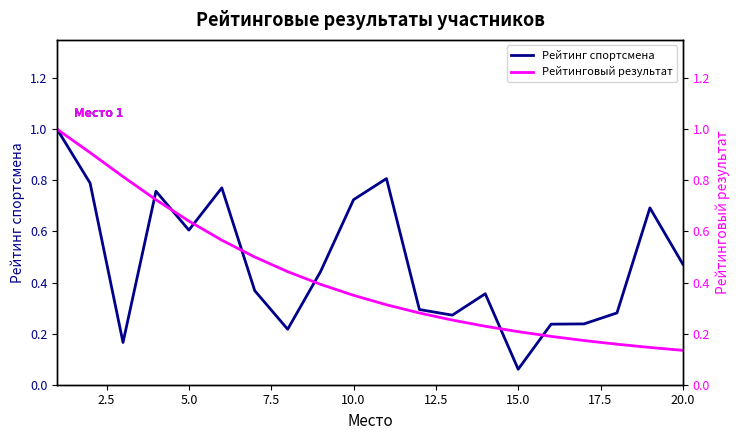

How many categories are shown in the chart?

20